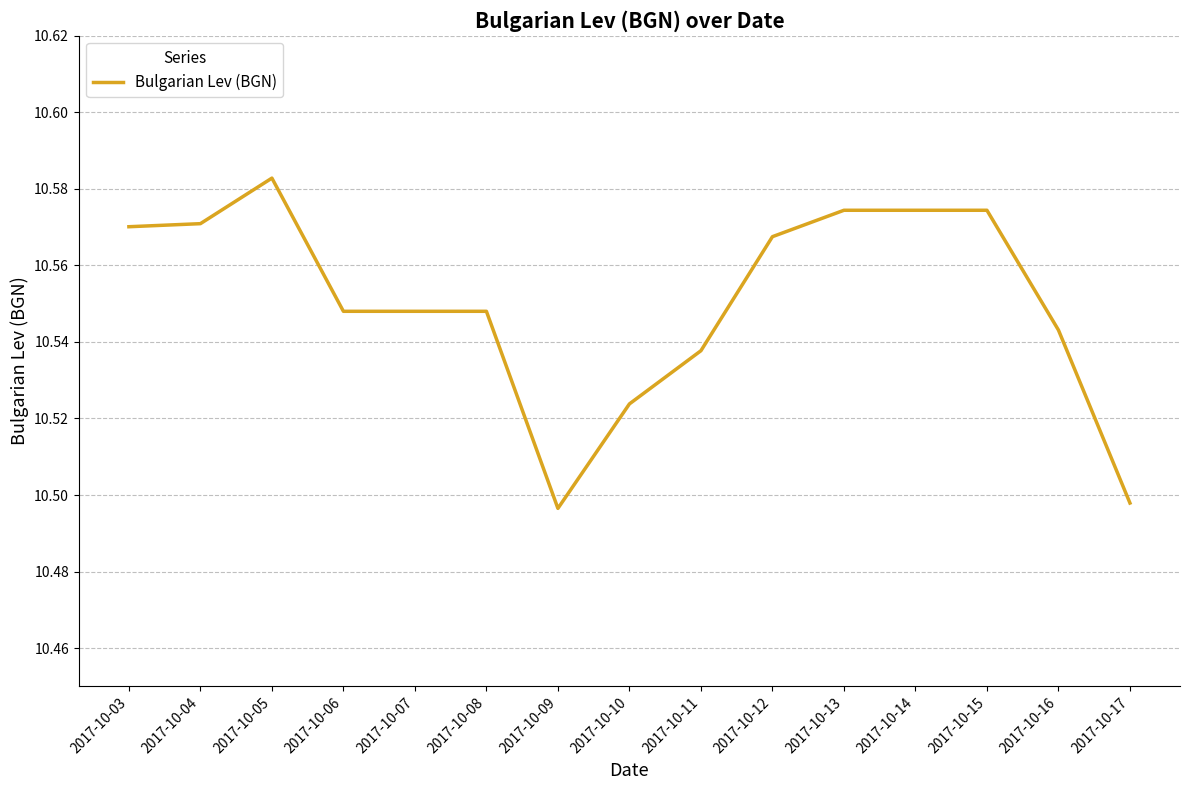

What is the ratio of the value at 2017-10-16 to the value at 2017-10-07?

1.0